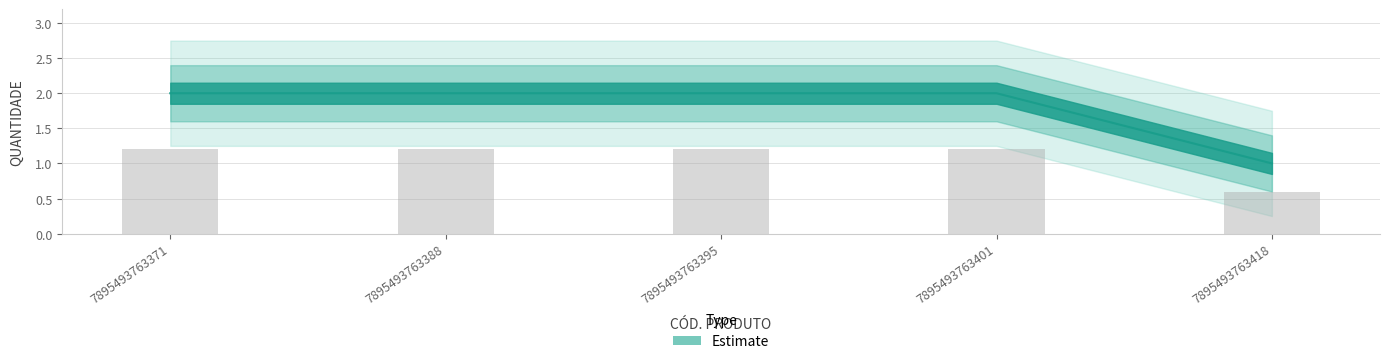

What is the change in value from 7895493763371 to 7895493763418?

-1